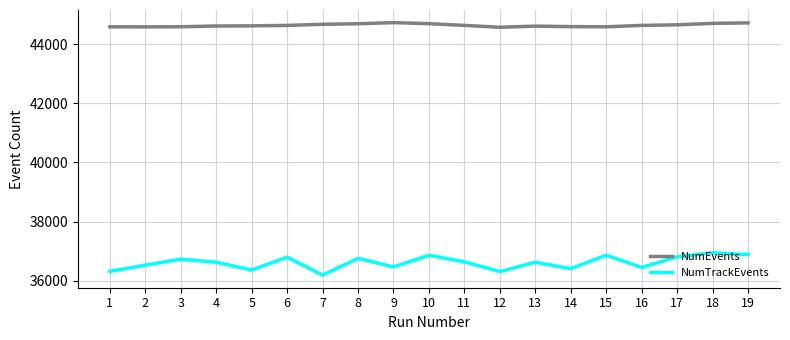

How many lines are shown in the chart?

2